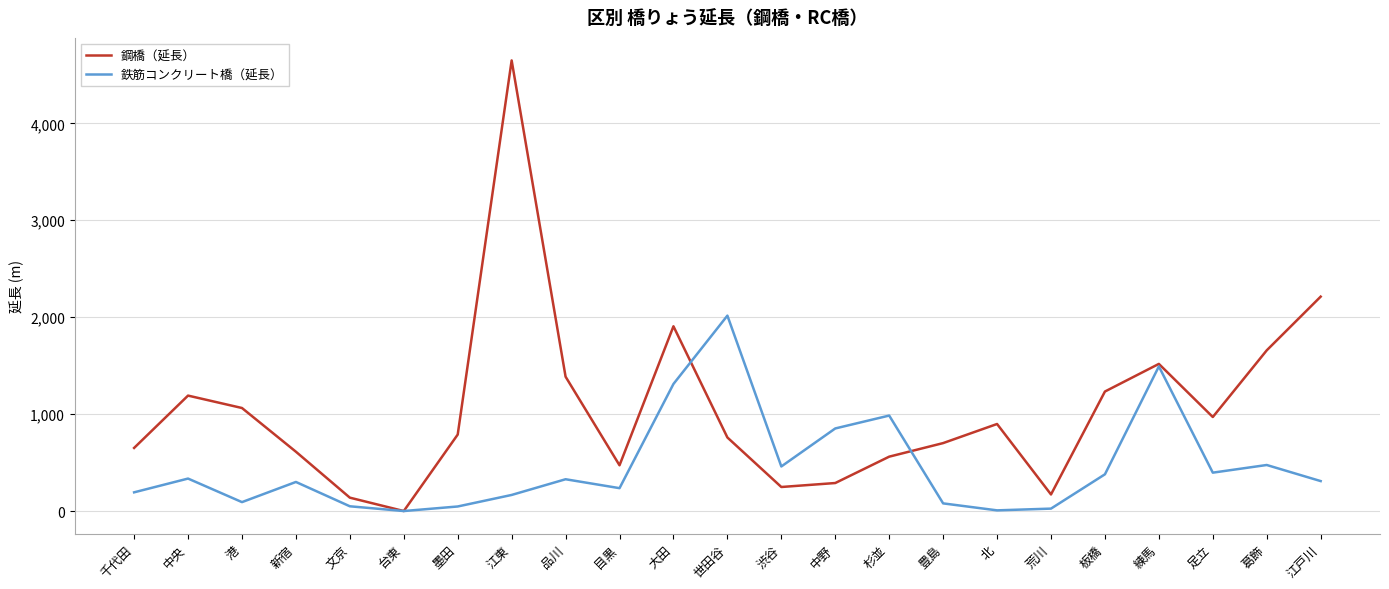

What value does the 鋼橋（延長） series have at 杉並?

561.0